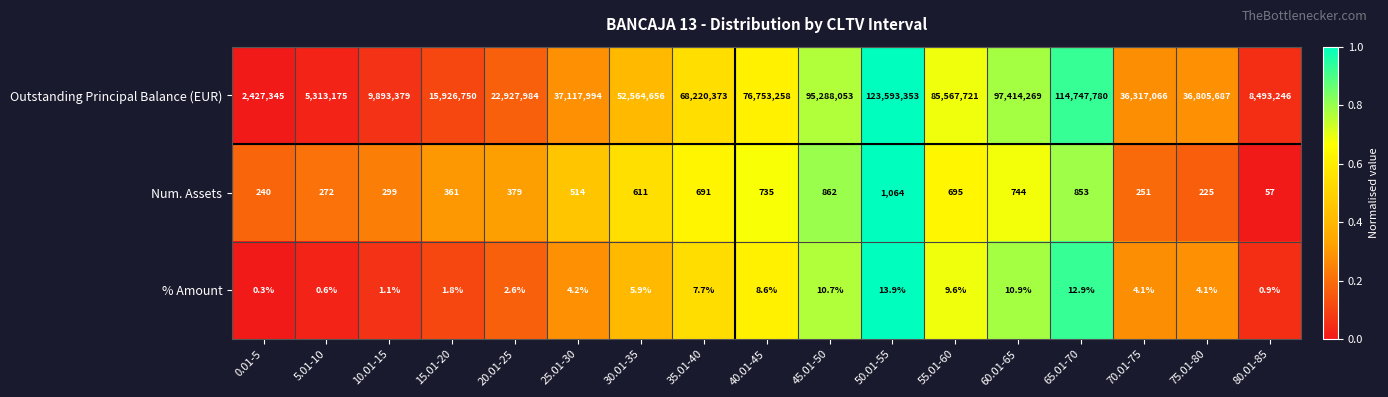

What is the difference between the maximum and minimum values in the Outstanding Principal Balance (EUR) series?

121166008.0